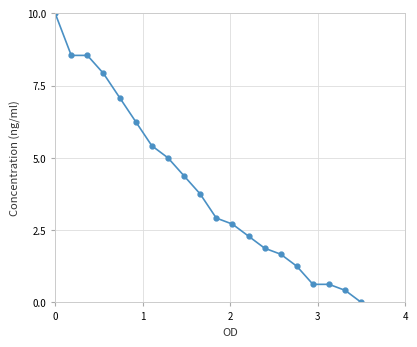

What is the greatest value displayed?

10.0